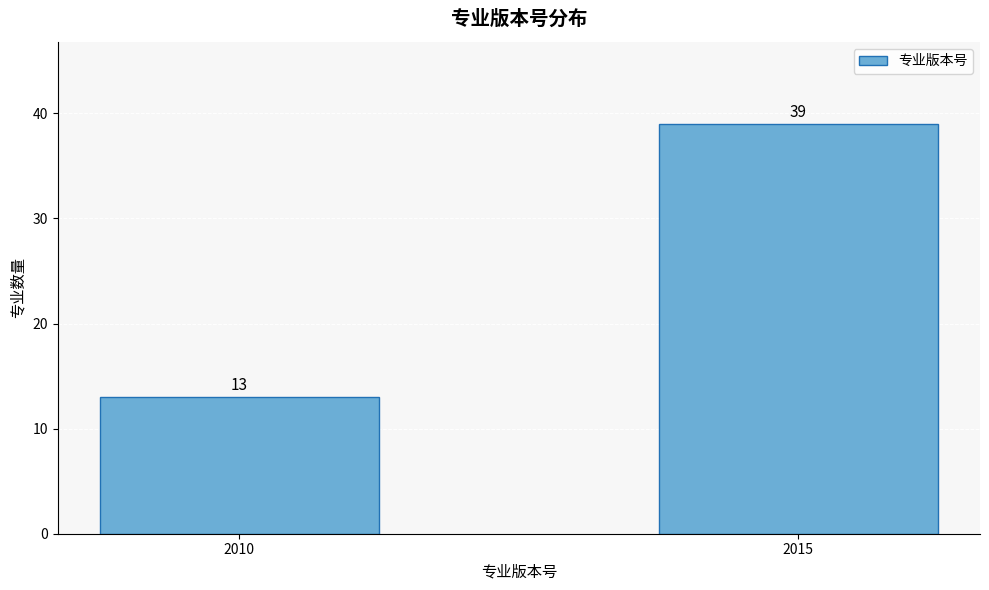

Reading left to right, what are all the values shown in this chart?

13	39